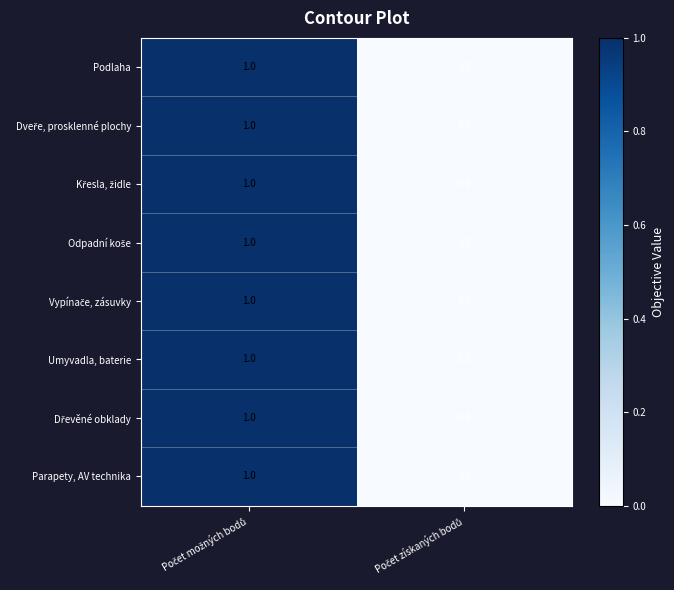

Count the number of data series in this chart.

8